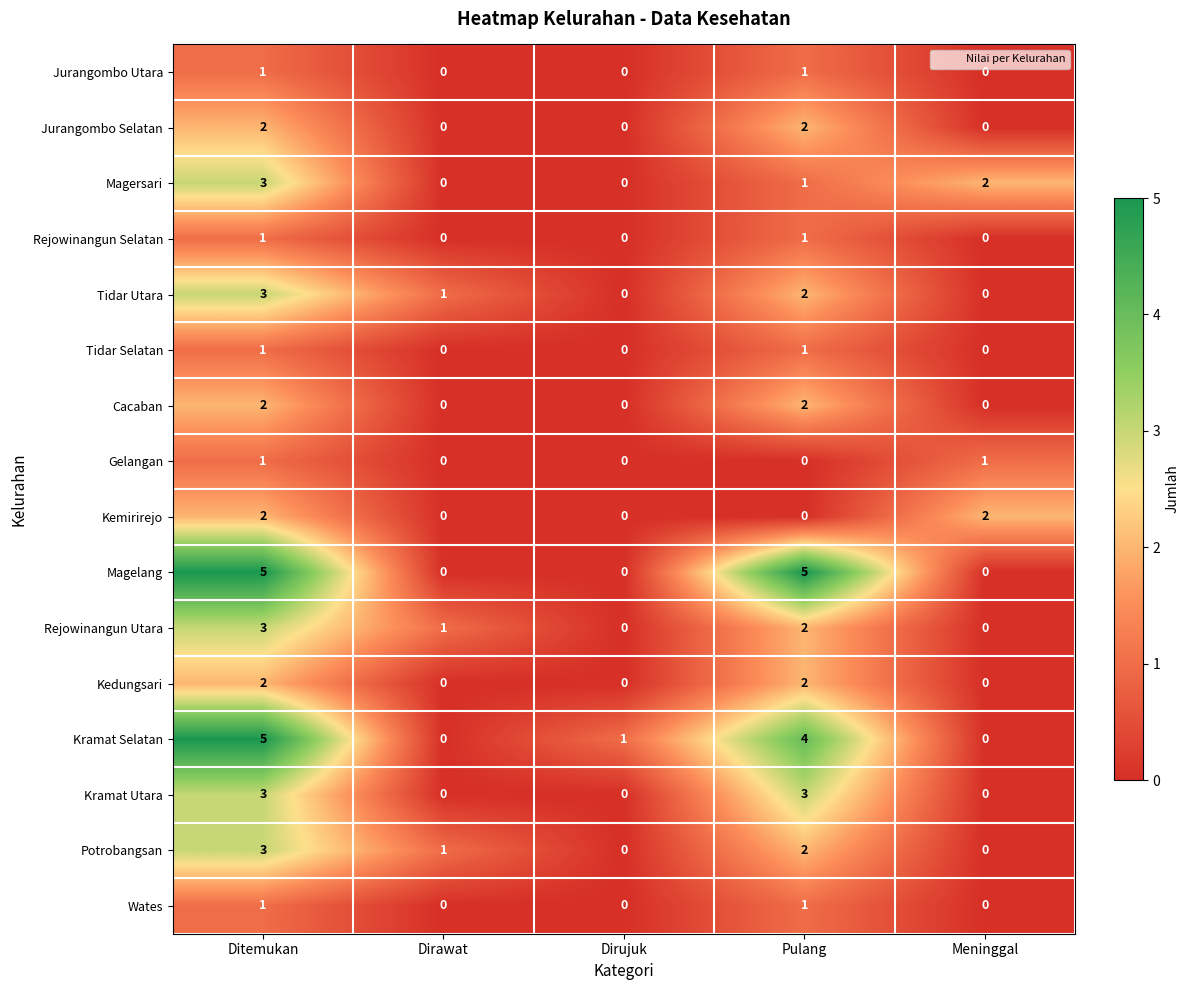

The value of Kramat Selatan at Ditemukan is 8. True or false?

False